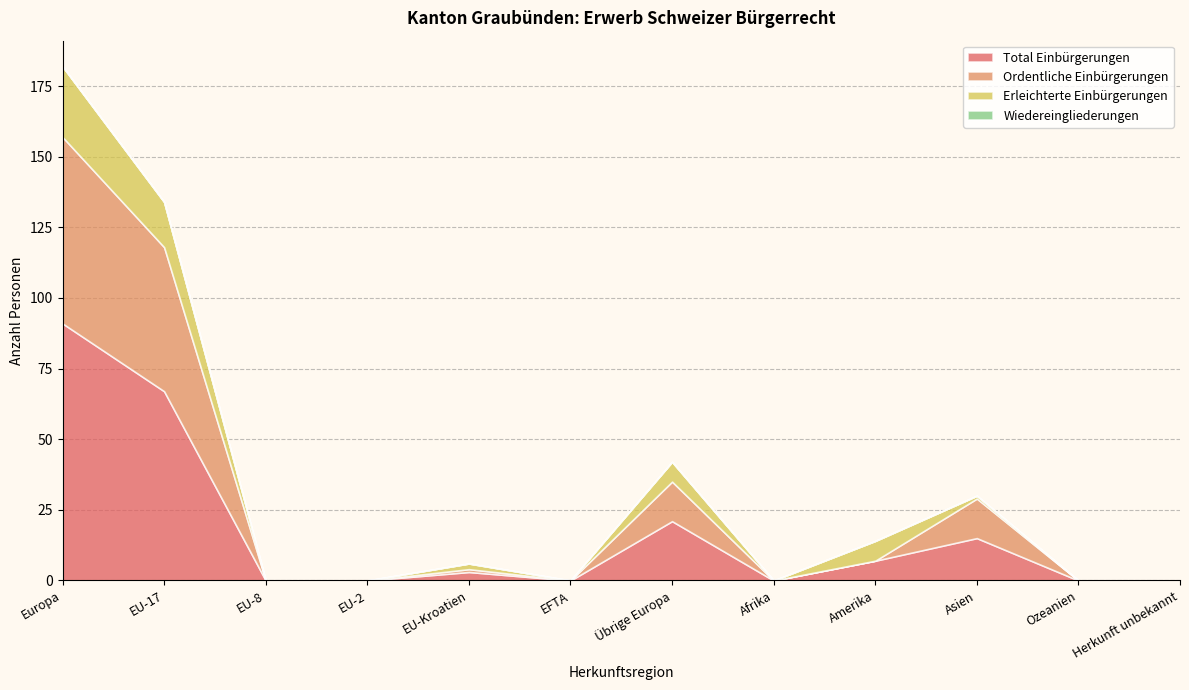

What is the sum of the Total Einbürgerungen values at Herkunft unbekannt and EU-Kroatien?

3